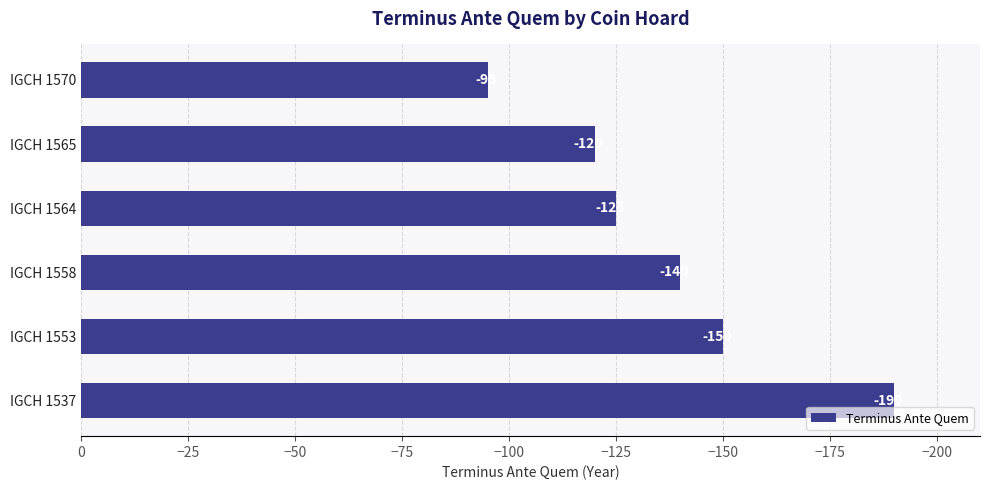

Is it true that the value at IGCH 1537 is -190?

True